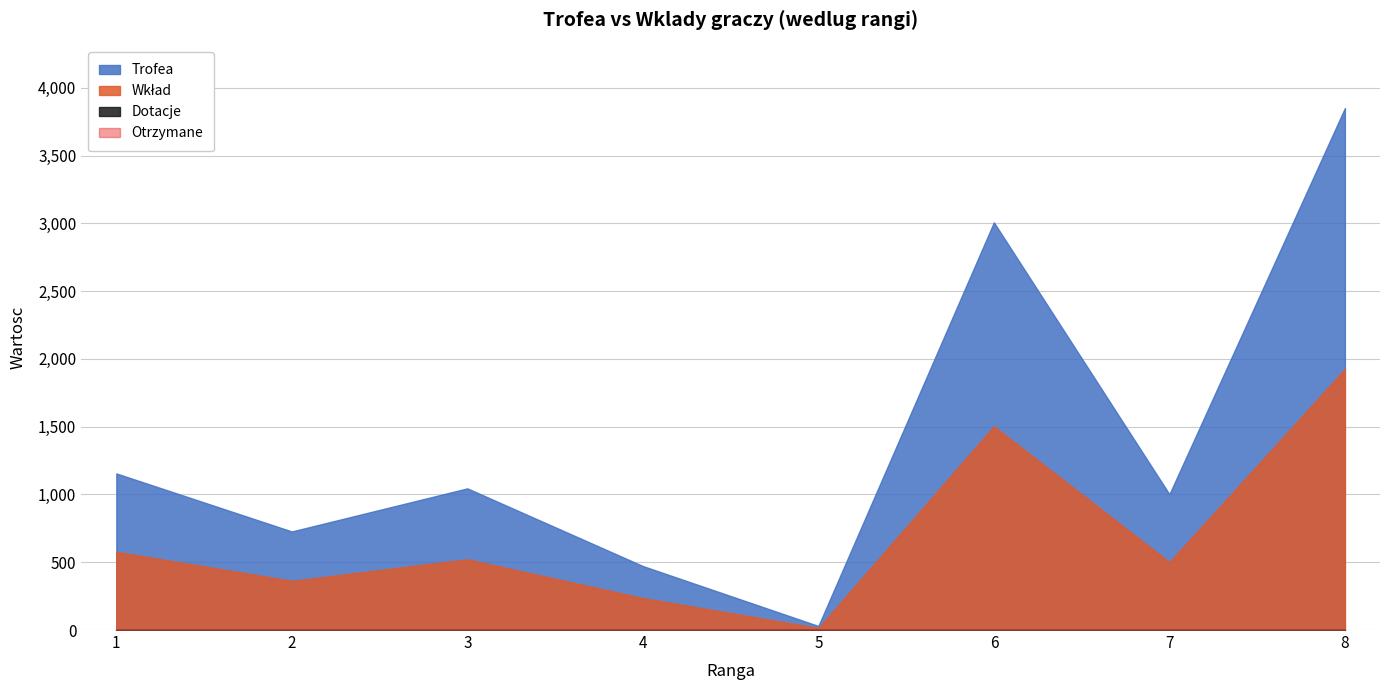

True or false: Wklad and Dotacje cross at least once.

False